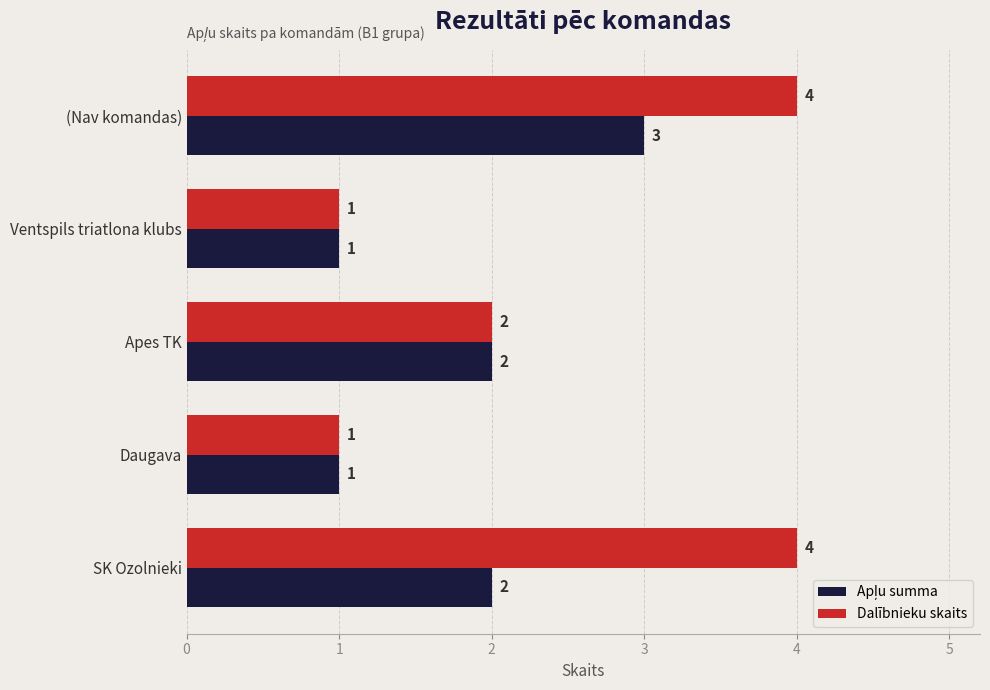

What is the maximum value for Dalībnieku skaits?

4